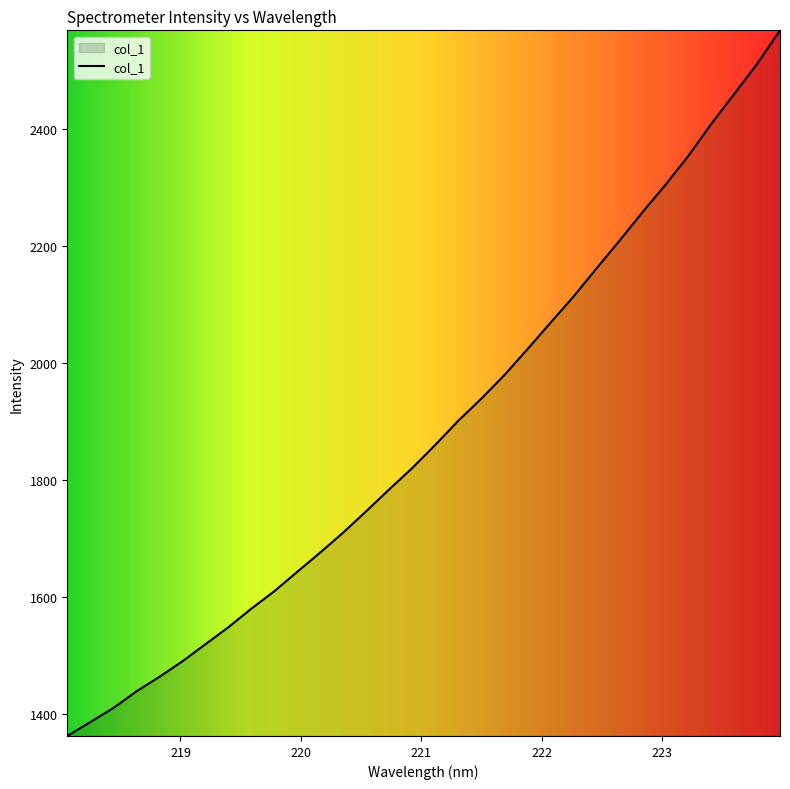

What is the greatest value displayed?

2568.7